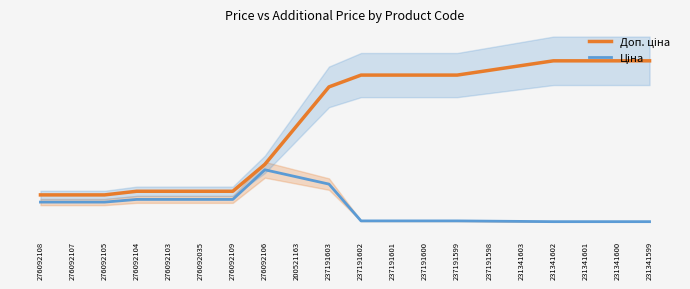

Is this an area chart (filled region under the line)?

No